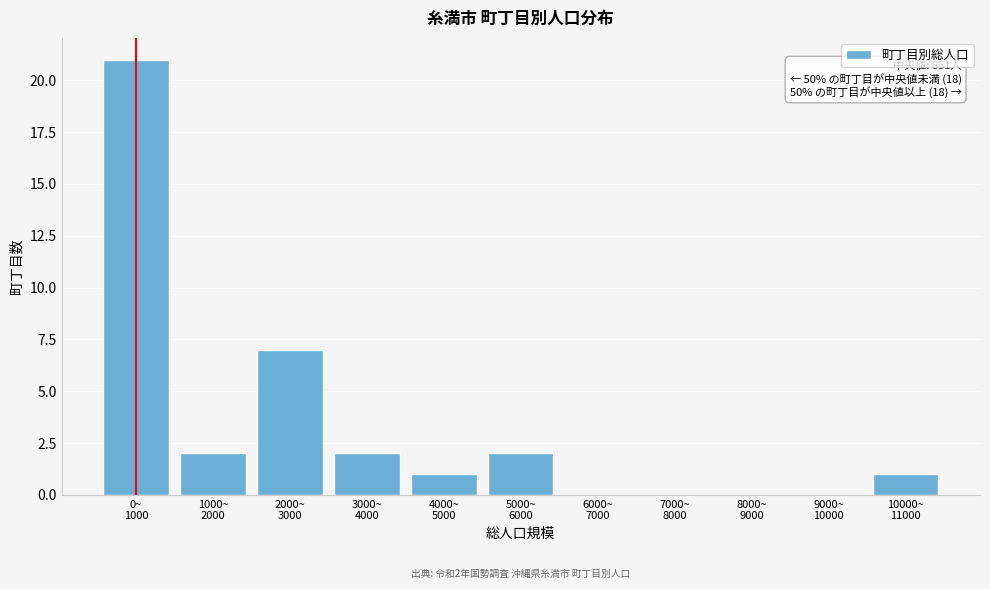

What is the greatest value displayed?

21